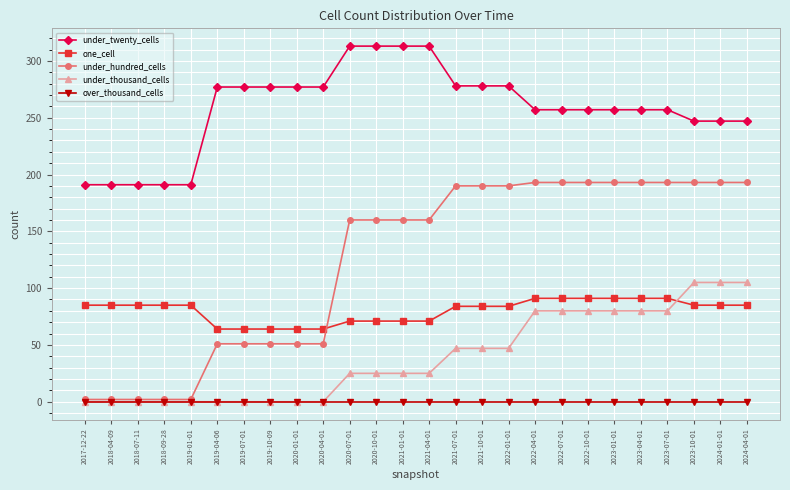

Which series has the largest range (max minus min)?

under_hundred_cells